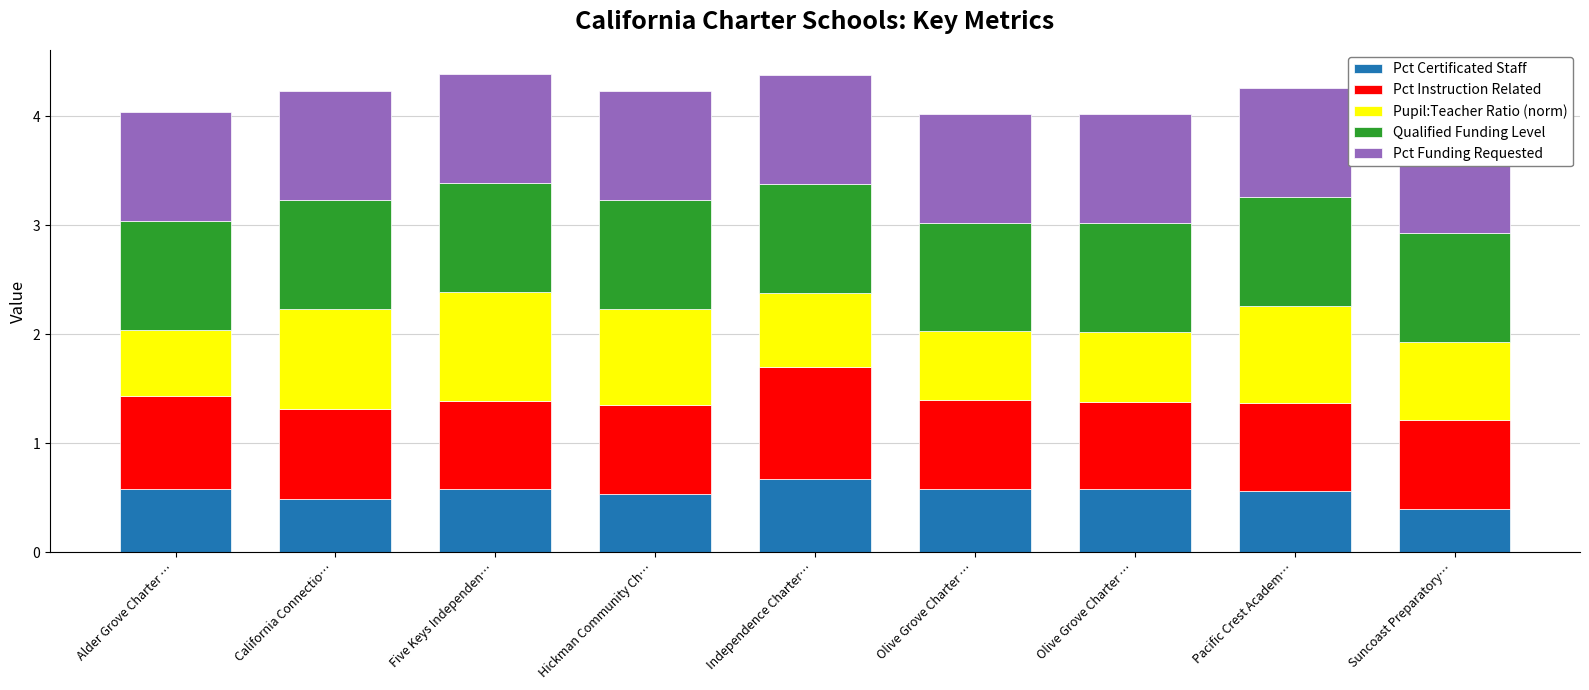

List the series in order of their peak value, lowest first.

Pct Certificated Staff, Pupil:Teacher Ratio (norm), Qualified Funding Level, Pct Funding Requested, Pct Instruction Related